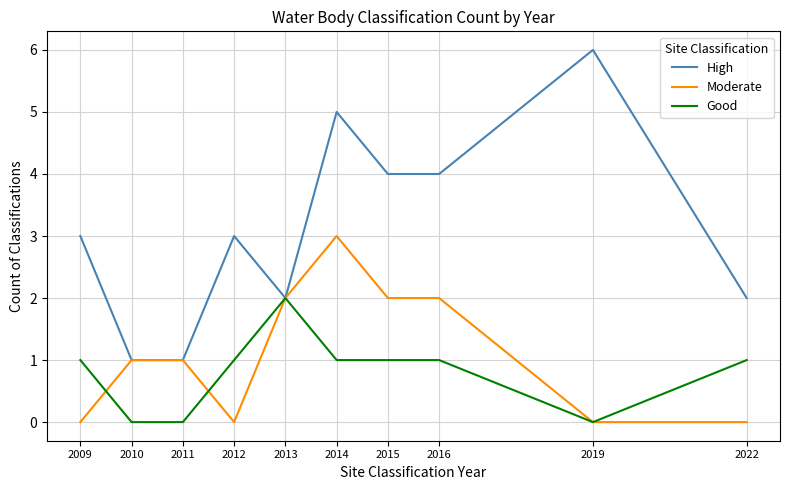

Which category has the highest value across all series?

2019